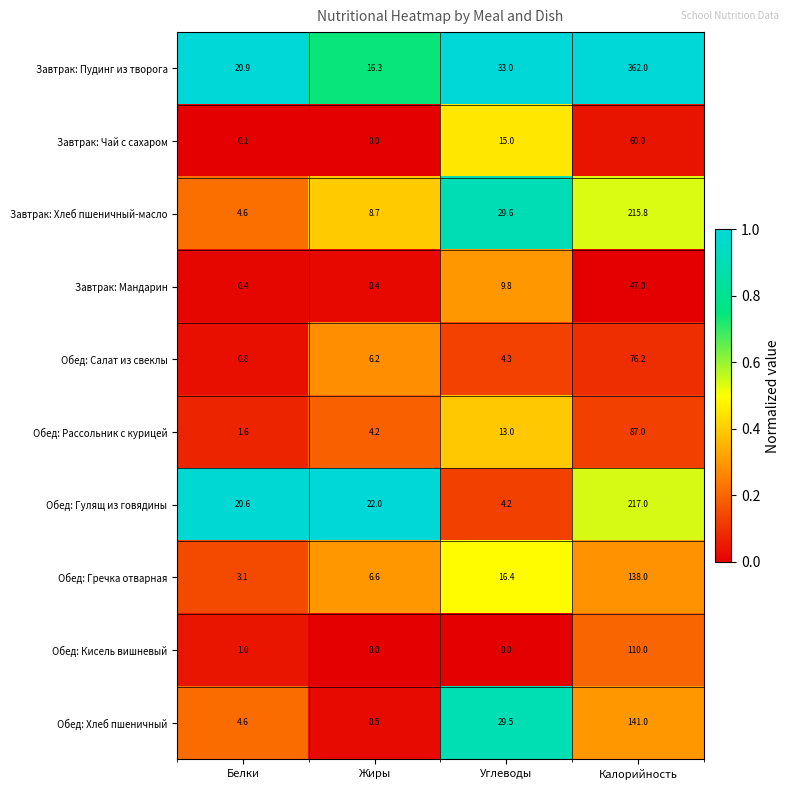

What is the average value of the Обед: Салат из свеклы series?

21.9